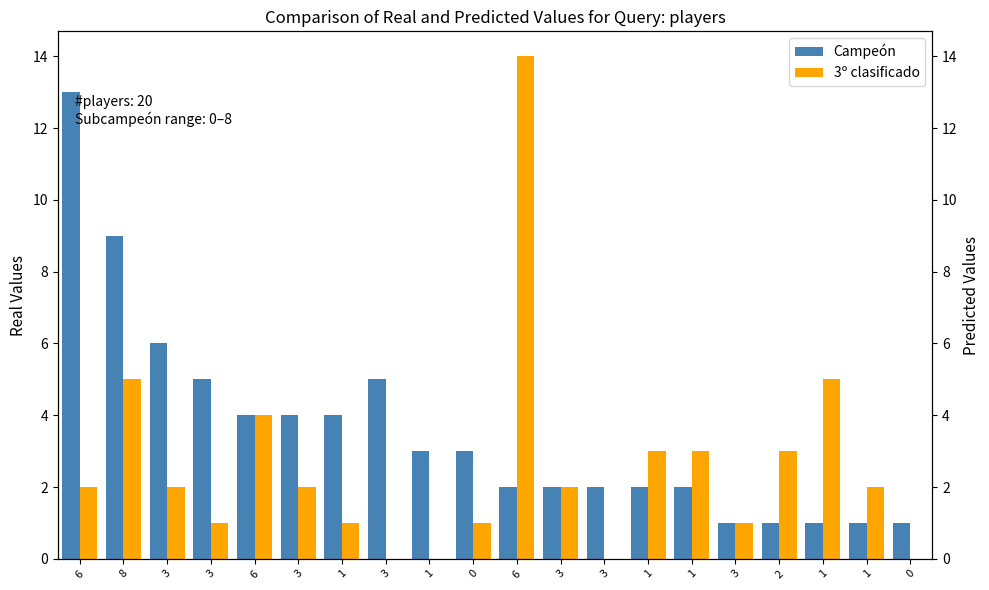

At which label is Campeón closest to 7?

3